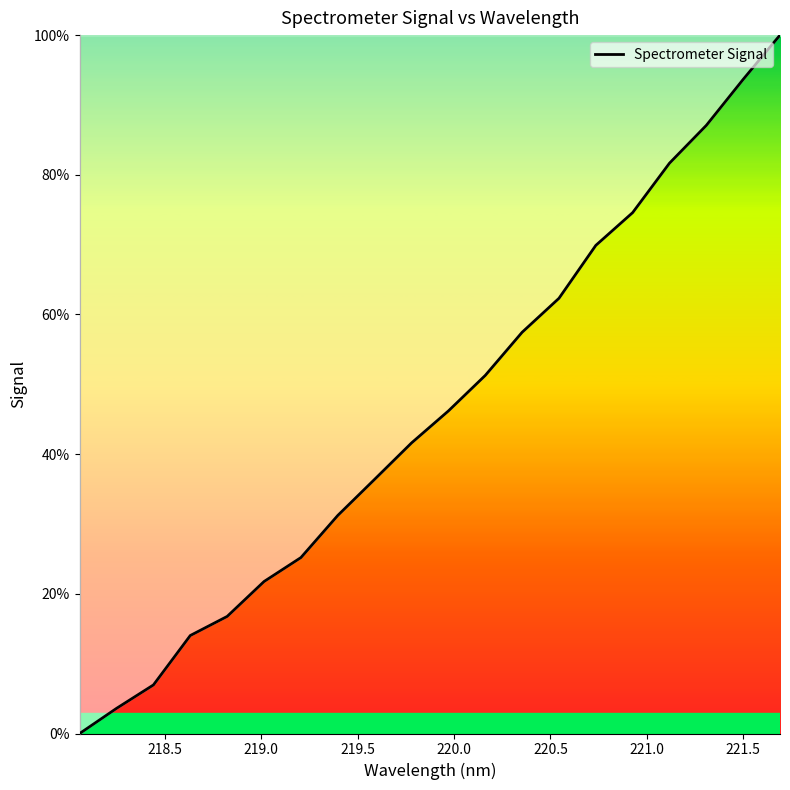

How many lines are shown in the chart?

1